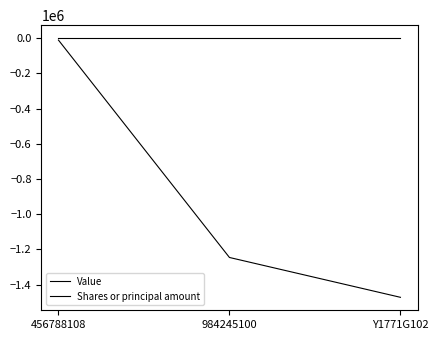

Rank the series at 456788108 from highest to lowest value.

Value, Shares or principal amount